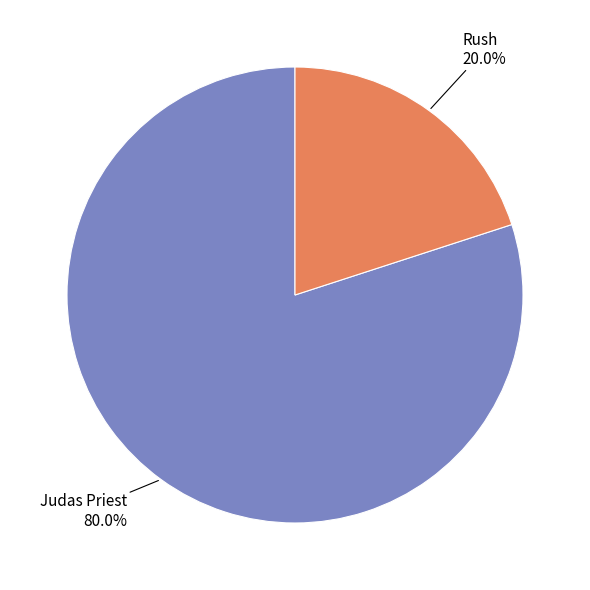

Rank the categories by value from lowest to highest.

Rush, Judas Priest